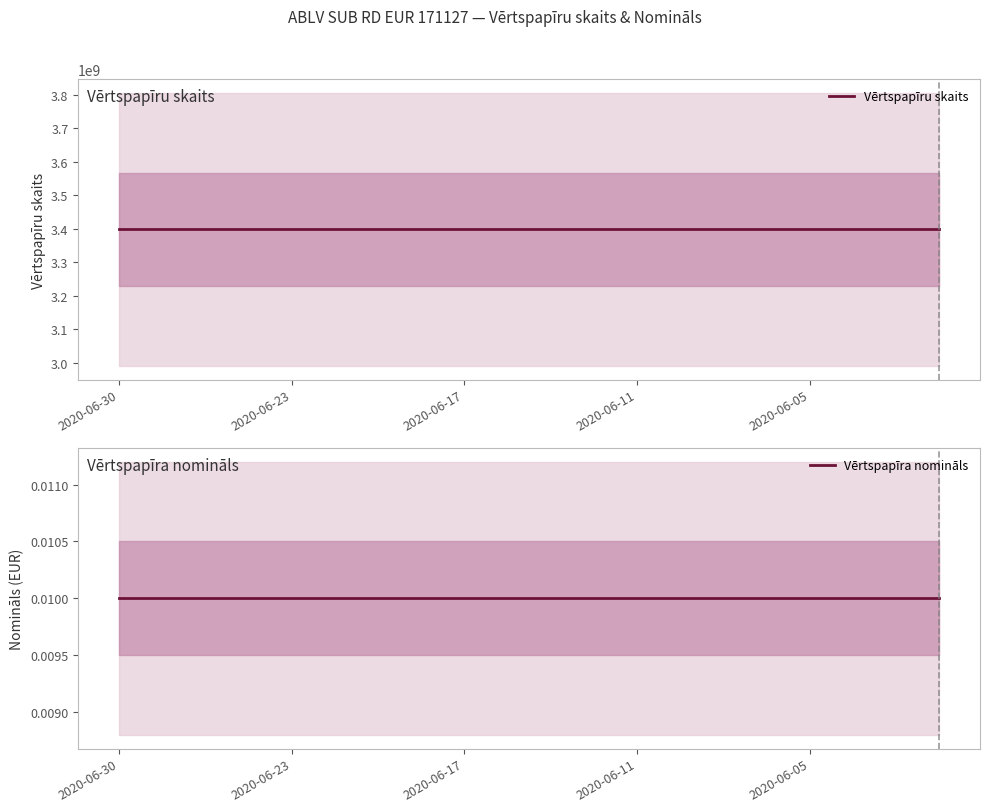

At how many categories does at least one series exceed 884109441?

20